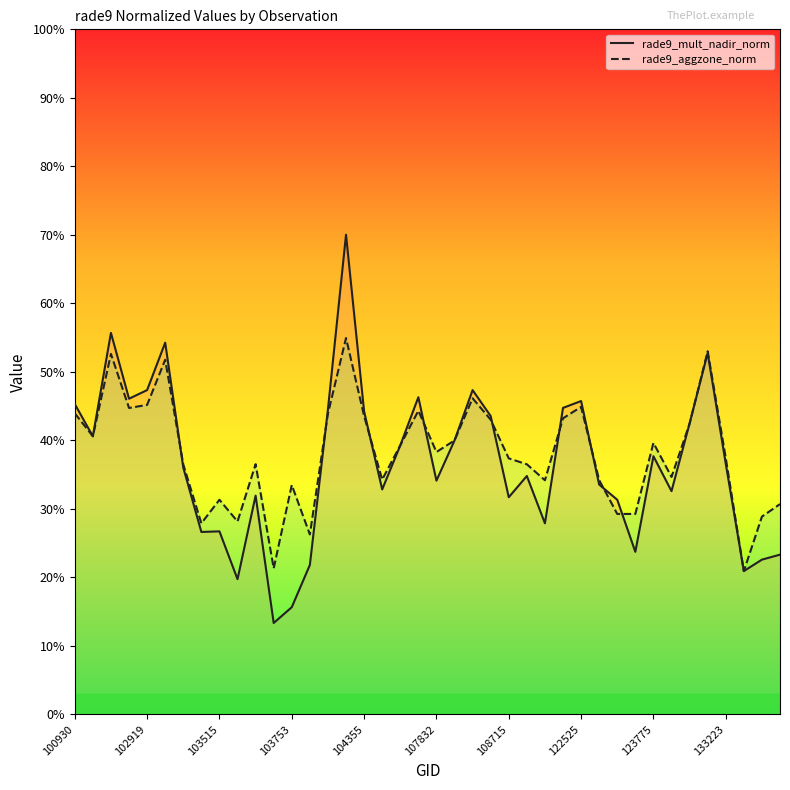

At which category is the sum across all series the highest?

15